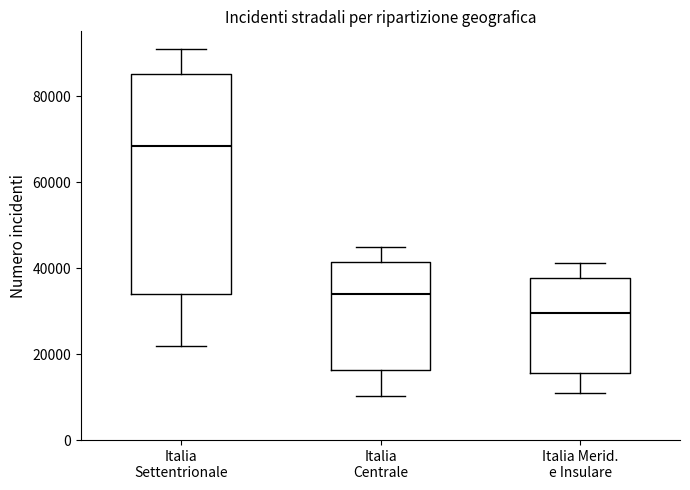

Reading left to right, transcribe this box plot: for each box, give where its median line is, the range the box spans, and where its two whiskers end, as read against the y-axis. The values are not printed on the chart, so give them approximately, as read against the axis.

Italia Settentrionale: median 68000, box 34000 to 86000, whiskers 22000 to 92000
Italia Centrale: median 34000, box 16000 to 42000, whiskers 10000 to 44000
Italia Merid. e Insulare: median 30000, box 16000 to 38000, whiskers 12000 to 42000